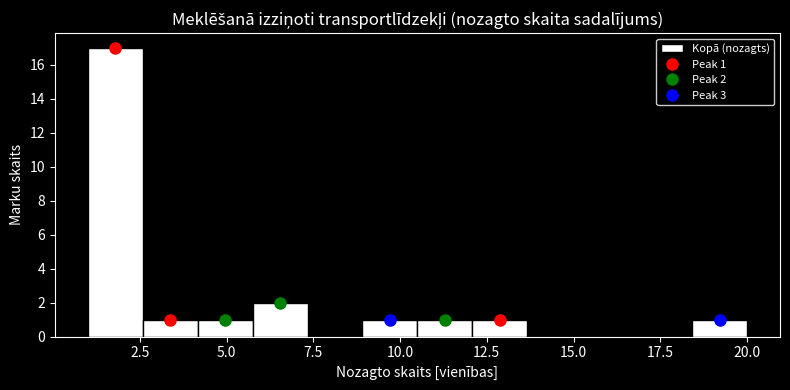

Around what value on the x-axis is the tallest bar? Give the approximate position of its centre, as read against the axis.

2.0